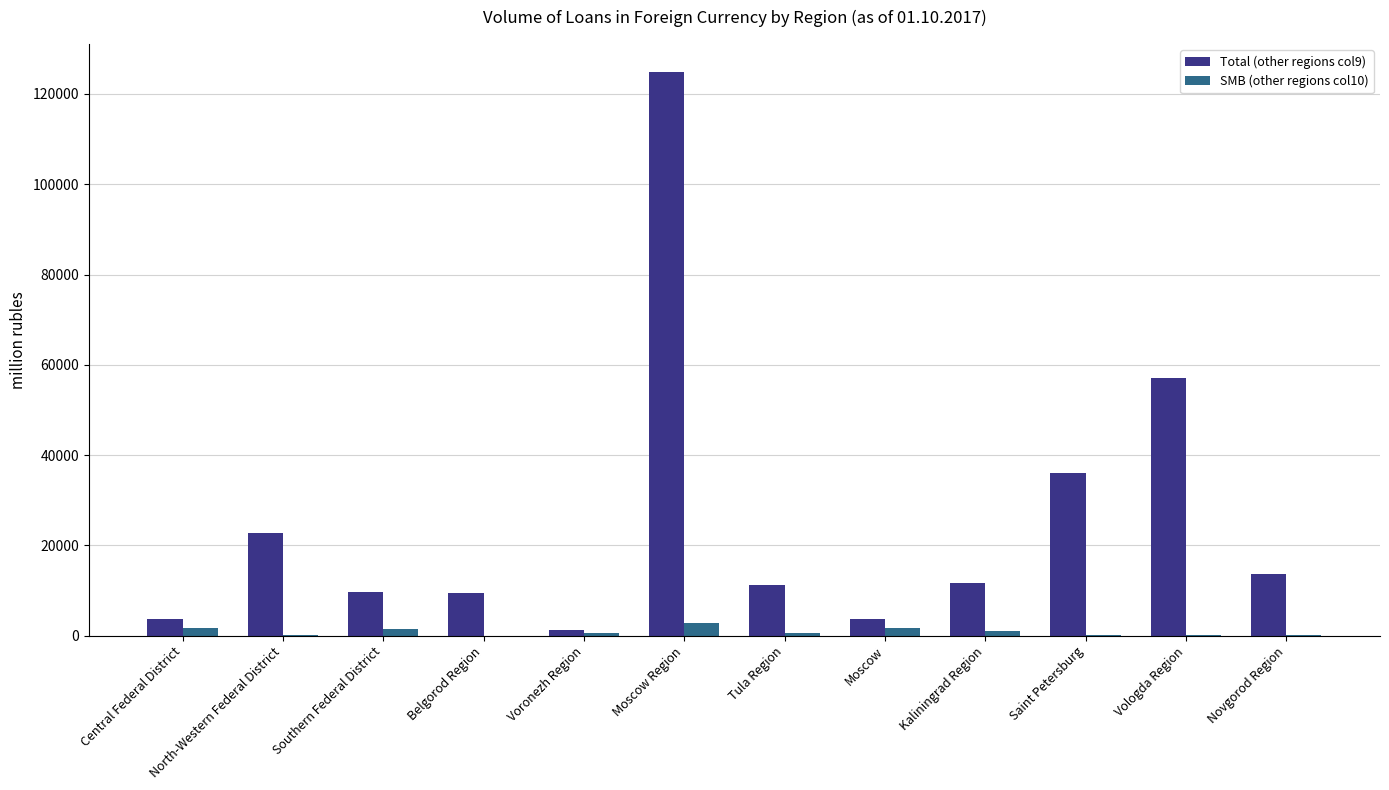

At which label does Total (other regions col9) reach its peak?

Moscow Region